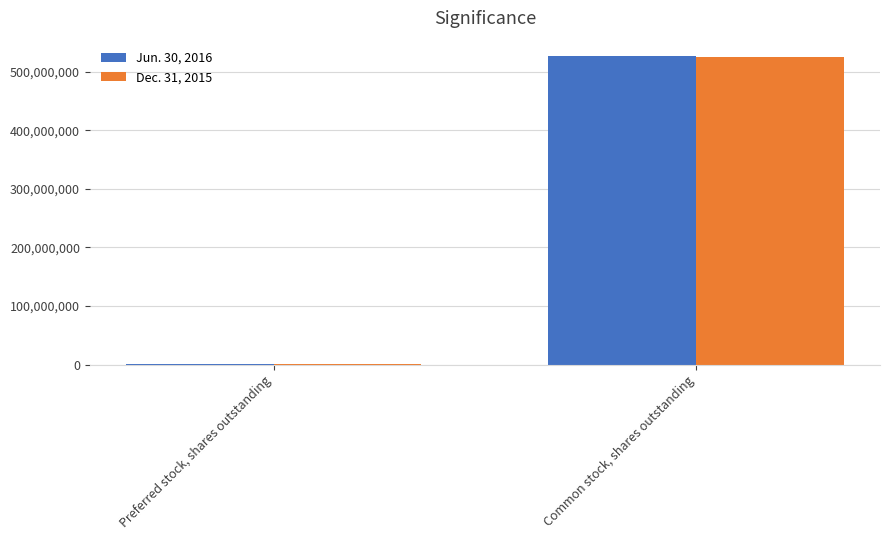

What is the greatest value displayed?

526461000